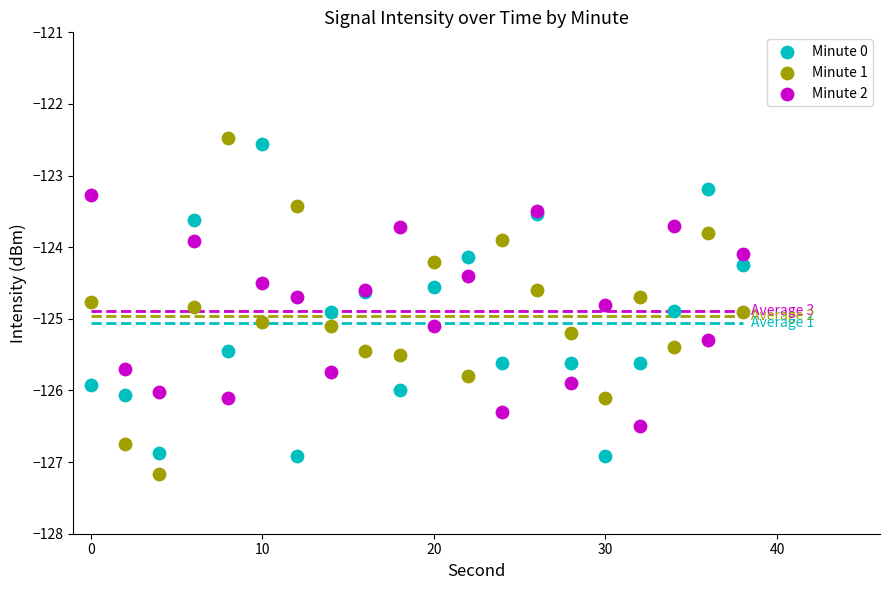

What is the X range (max minus min) for the scatter plot?

38.0